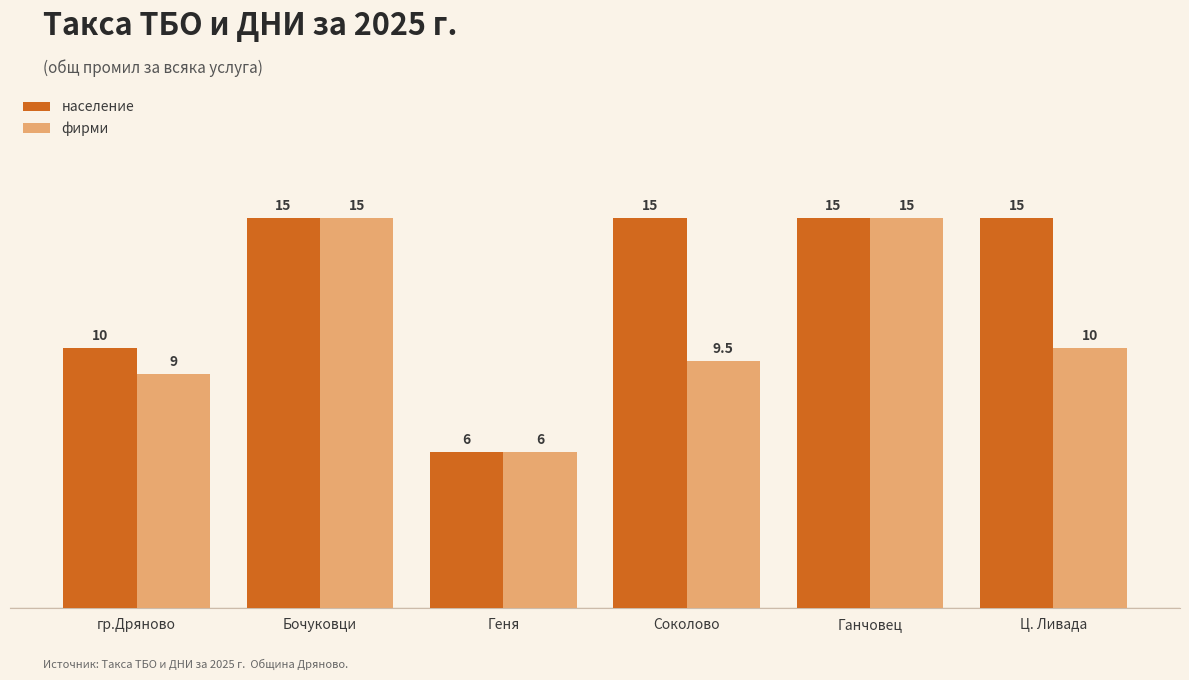

Reading left to right, what are all the values shown in this chart?

население: гр.Дряново=10.0	Бочуковци=15.0	Геня=6.0	Соколово=15.0	Ганчовец=15.0	Ц. Ливада=15.0
фирми: гр.Дряново=9.0	Бочуковци=15.0	Геня=6.0	Соколово=9.5	Ганчовец=15.0	Ц. Ливада=10.0